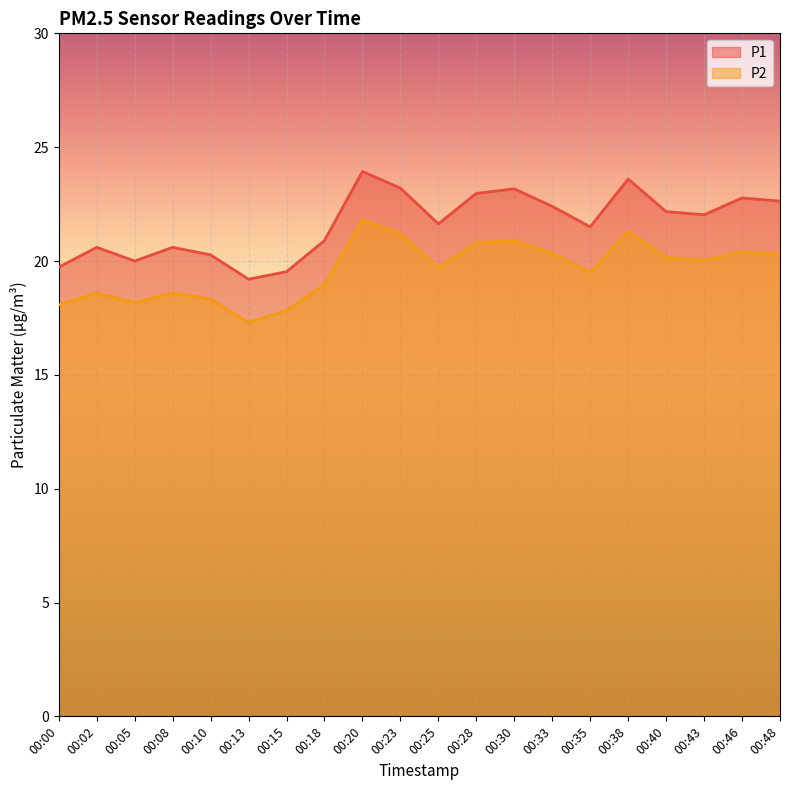

At which category is the sum across all series the highest?

00:20